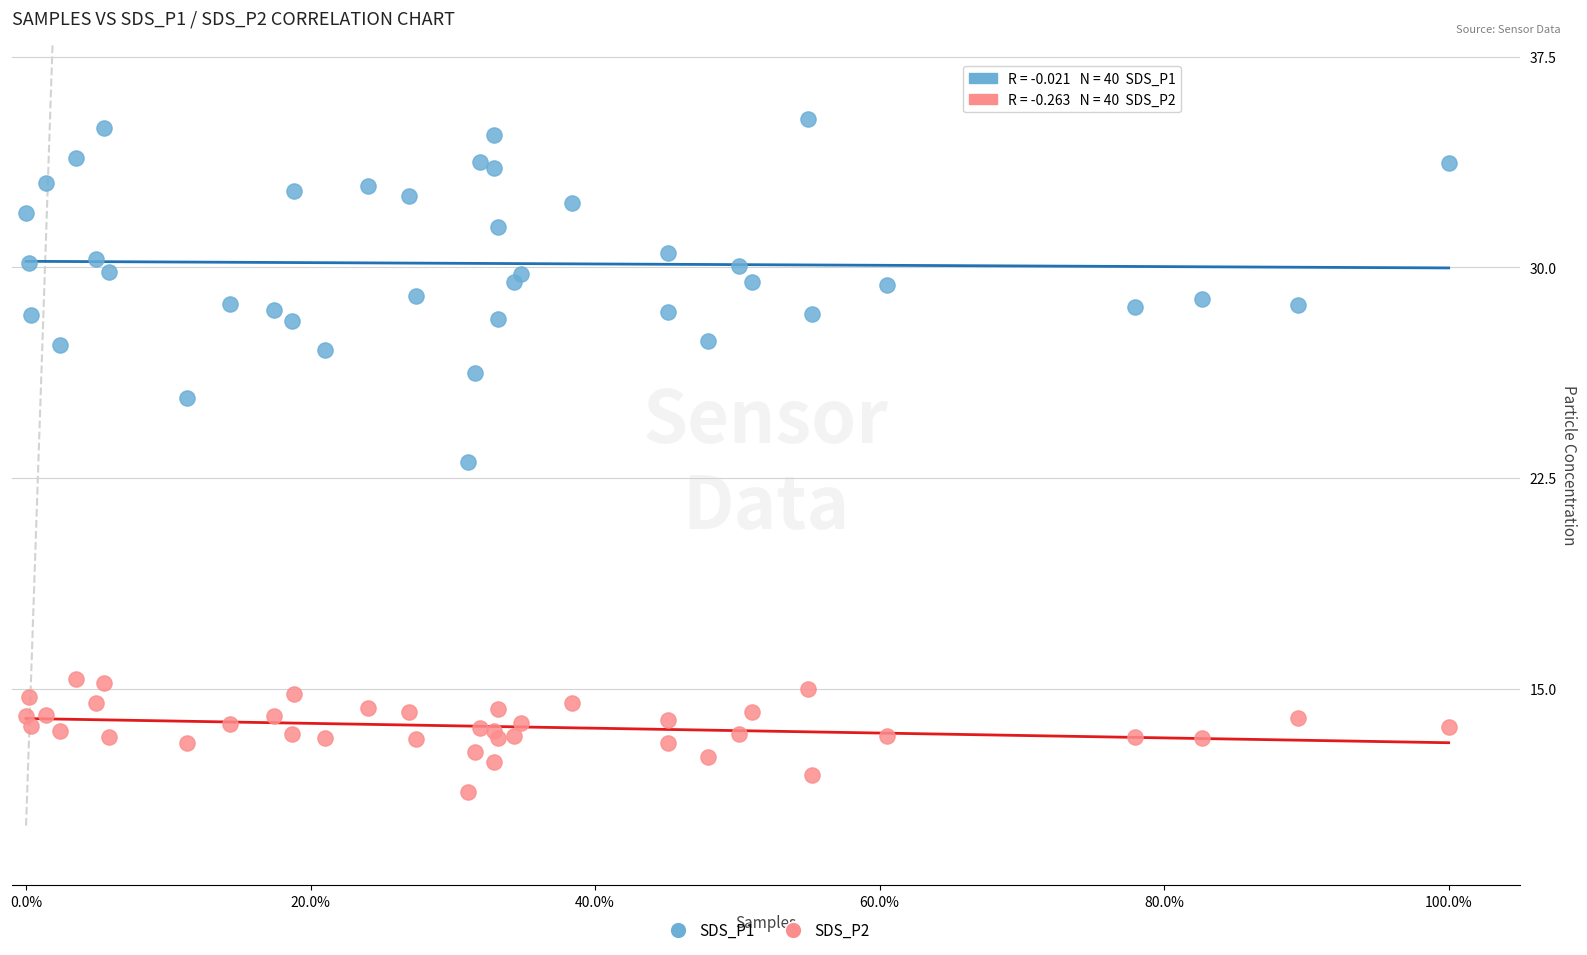

What are all the series names shown in the legend?

SDS_P1, SDS_P2